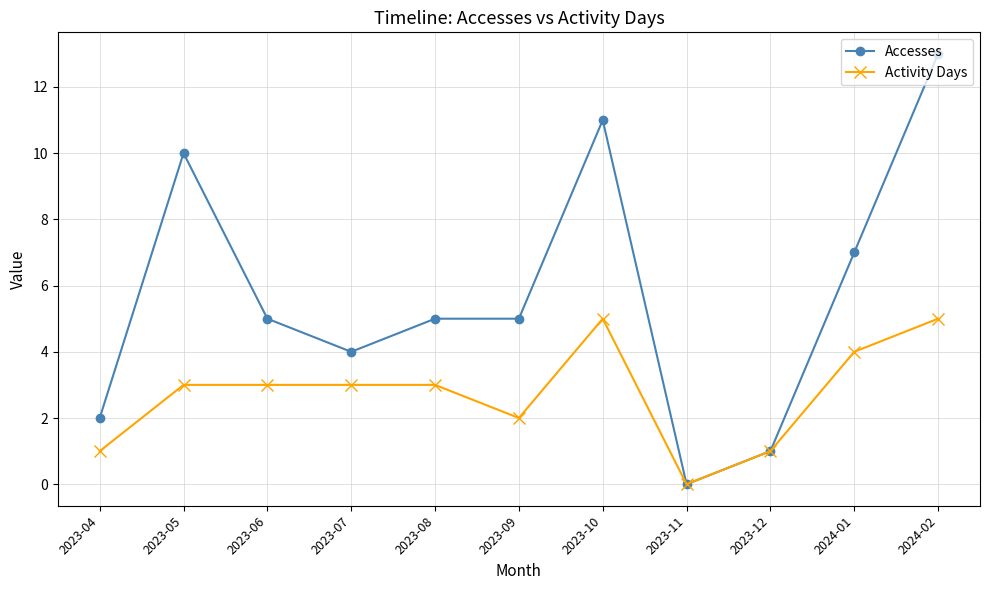

What is the difference between the Activity Days values at 2023-10 and 2024-01?

1